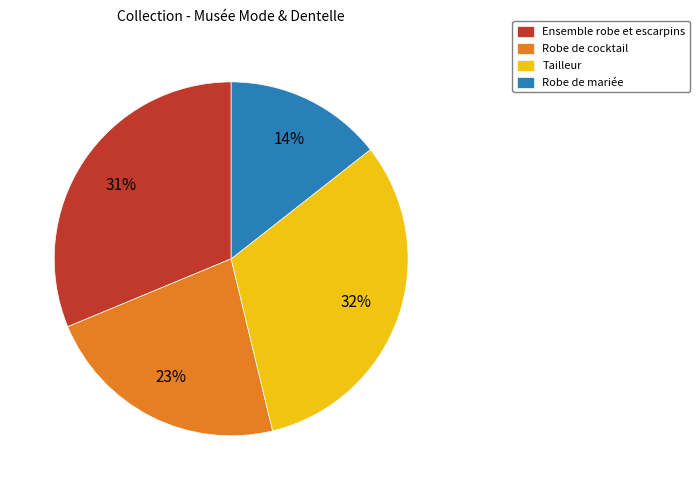

Rank the categories by value from lowest to highest.

Robe de mariée, Robe de cocktail, Ensemble robe et escarpins, Tailleur